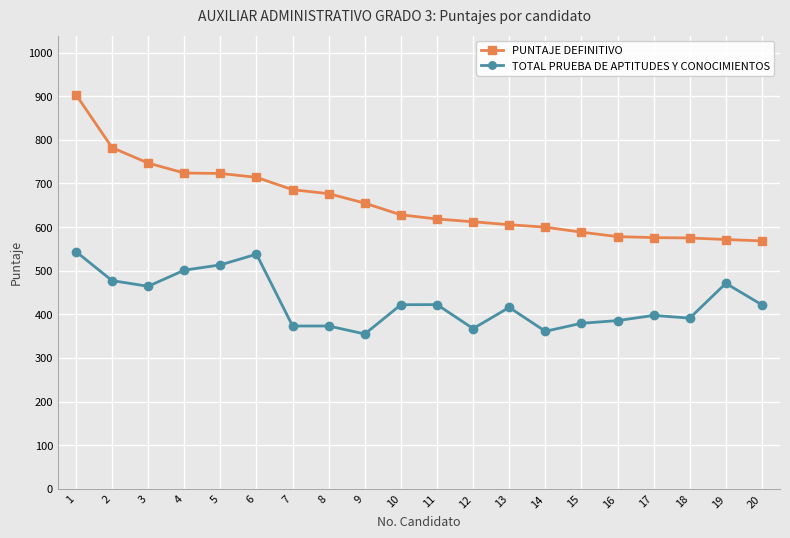

True or false: TOTAL PRUEBA DE APTITUDES Y CONOCIMIENTOS and PUNTAJE DEFINITIVO intersect in this chart.

False